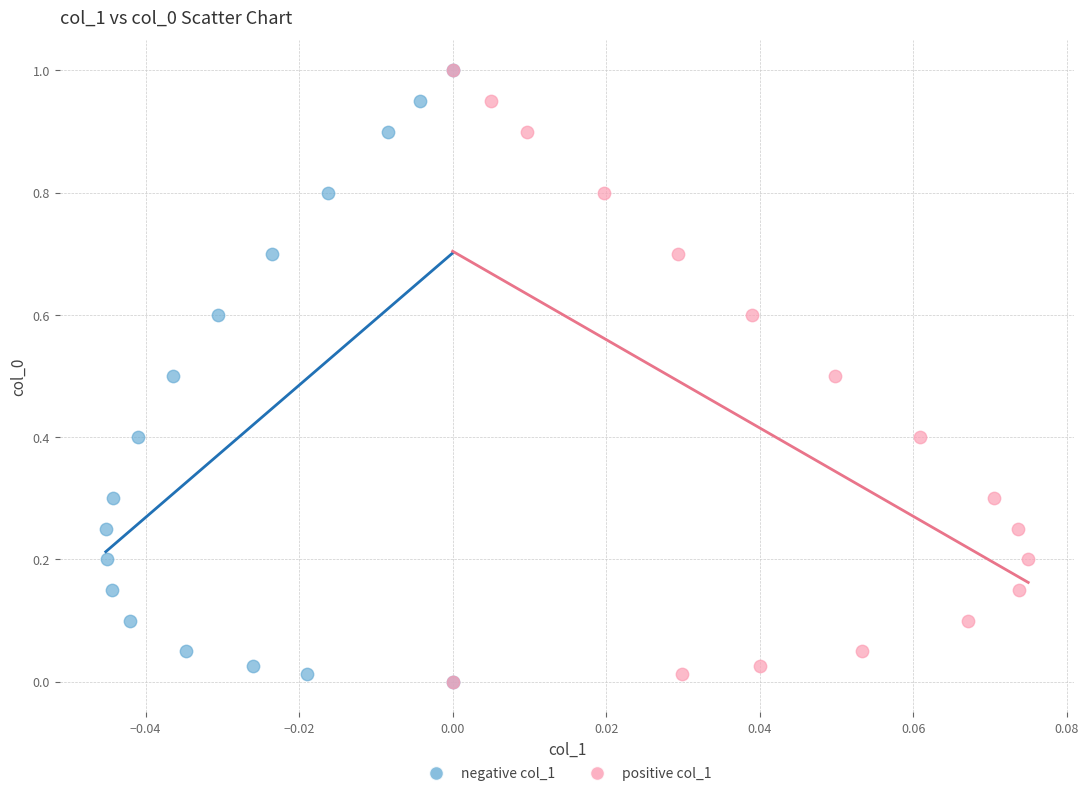

What are all the series names shown in the legend?

negative col_1, positive col_1